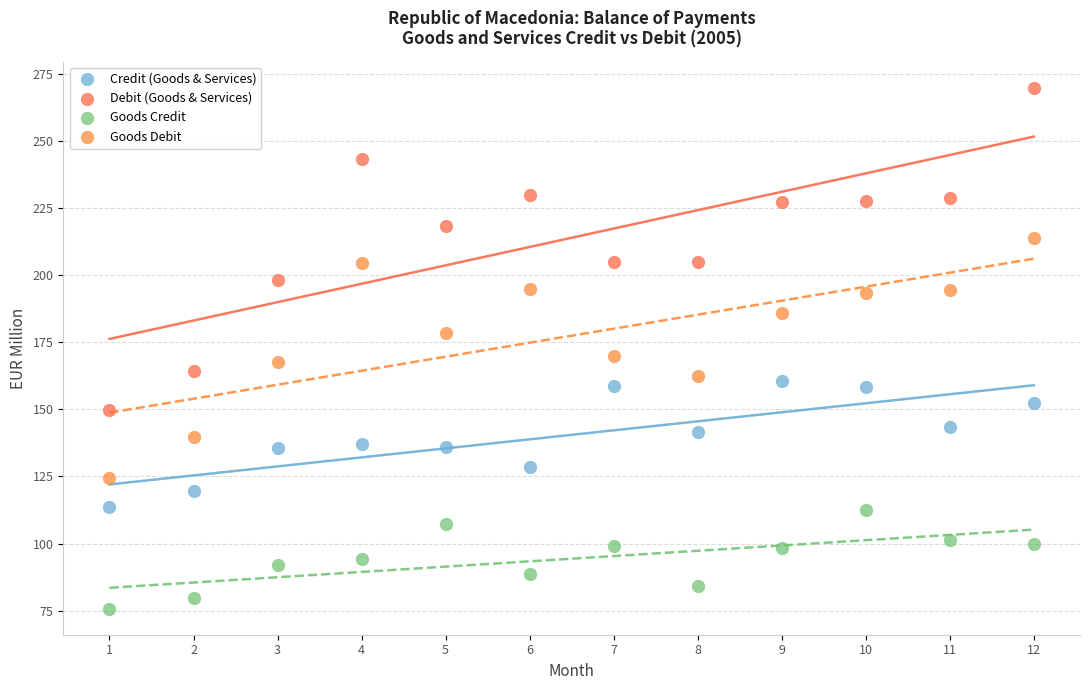

Which series contains the lowest Y value?

Goods Credit